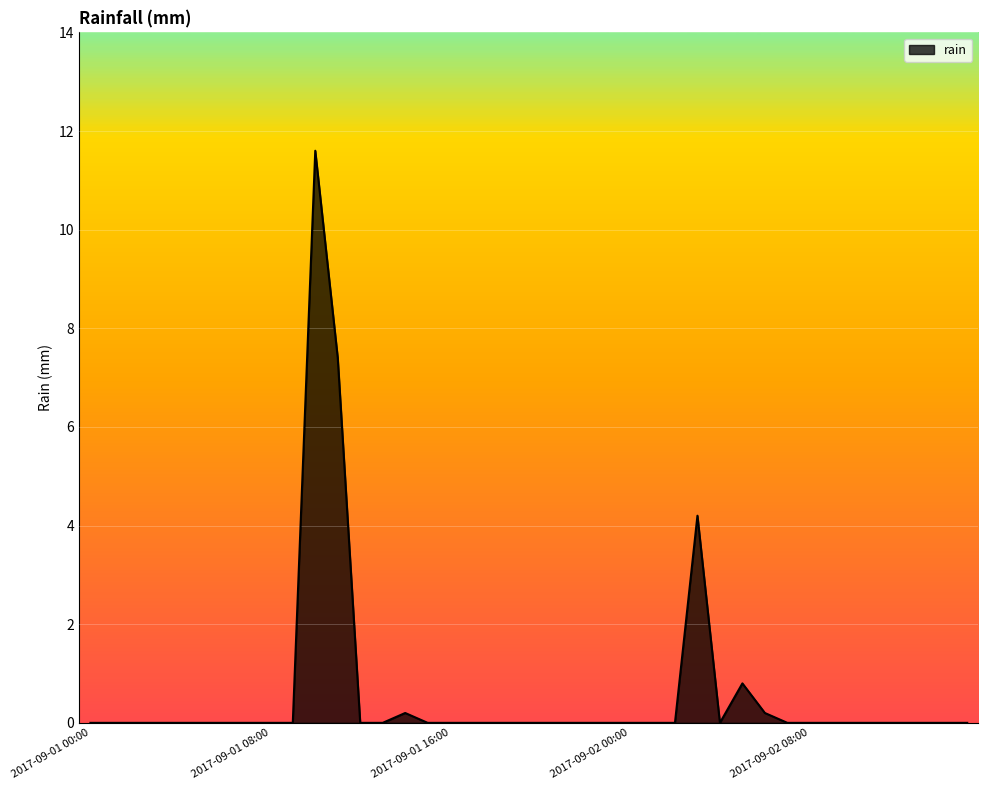

What is the greatest value displayed?

11.6